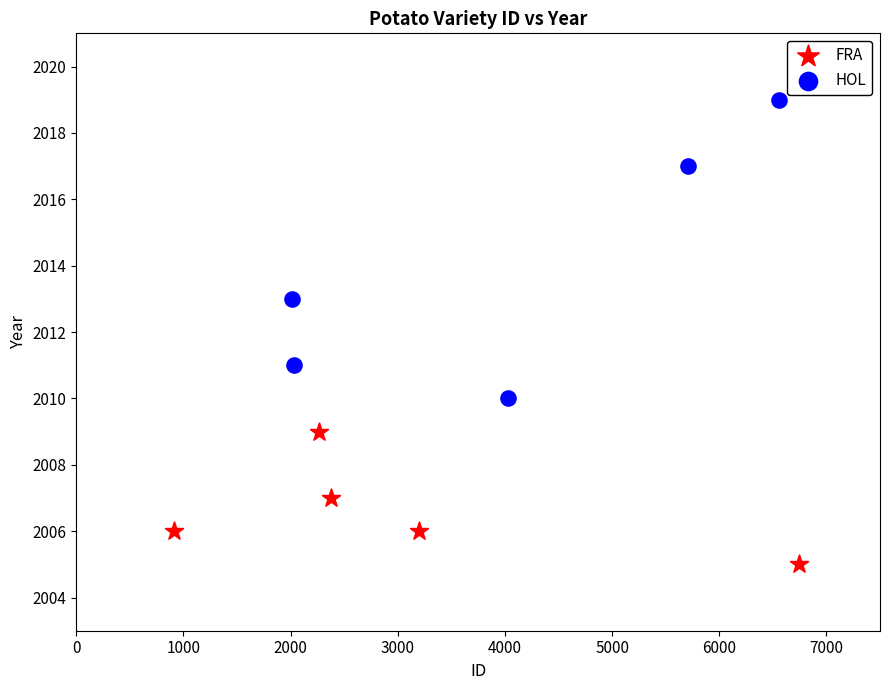

Which series reaches the minimum Y coordinate?

FRA